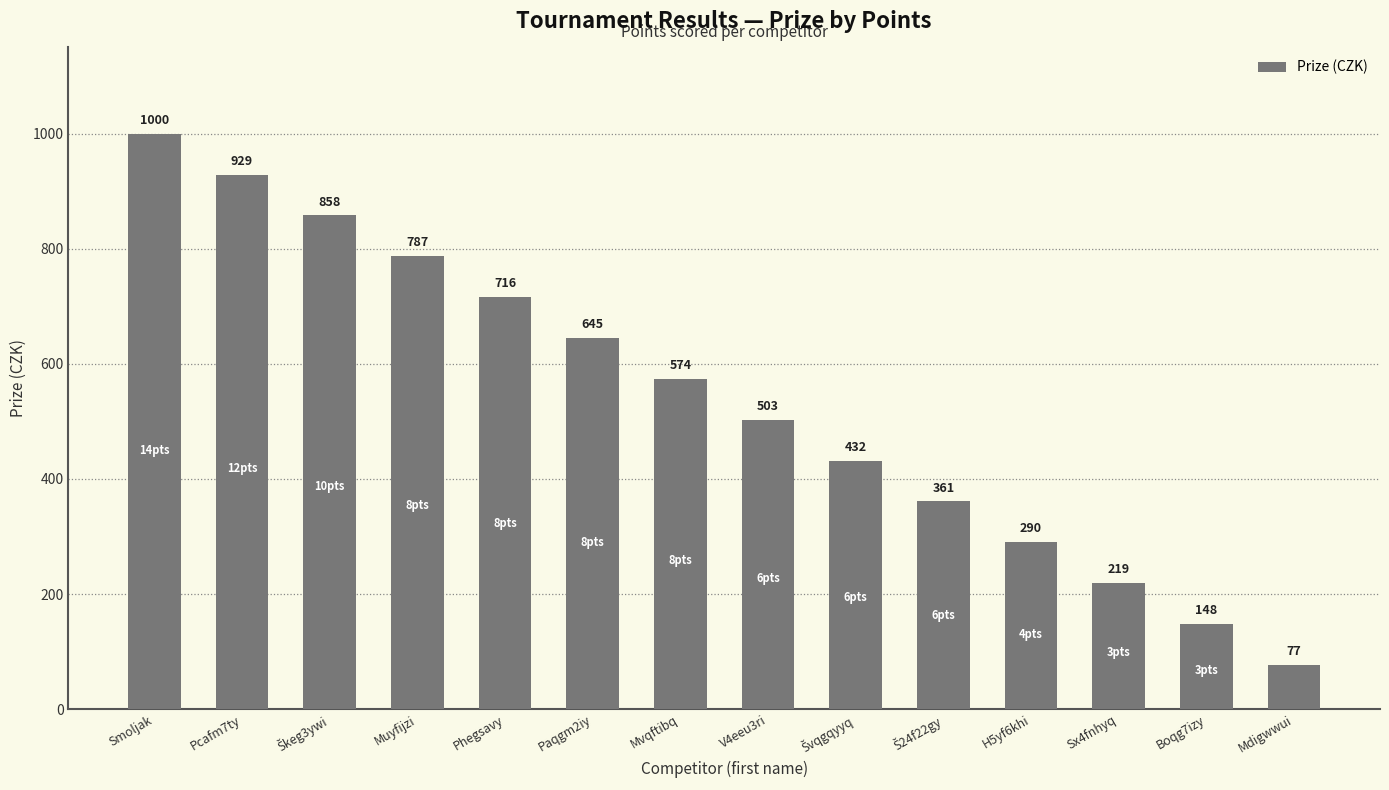

Reading left to right, transcribe all the data shown in this chart.

1000	929	858	787	716	645	574	503	432	361	290	219	148	77